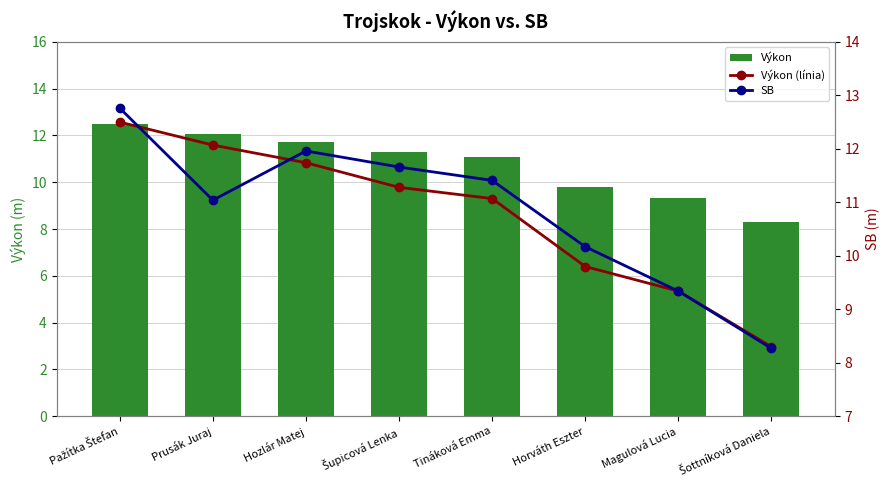

Which series has the largest total across all categories?

SB